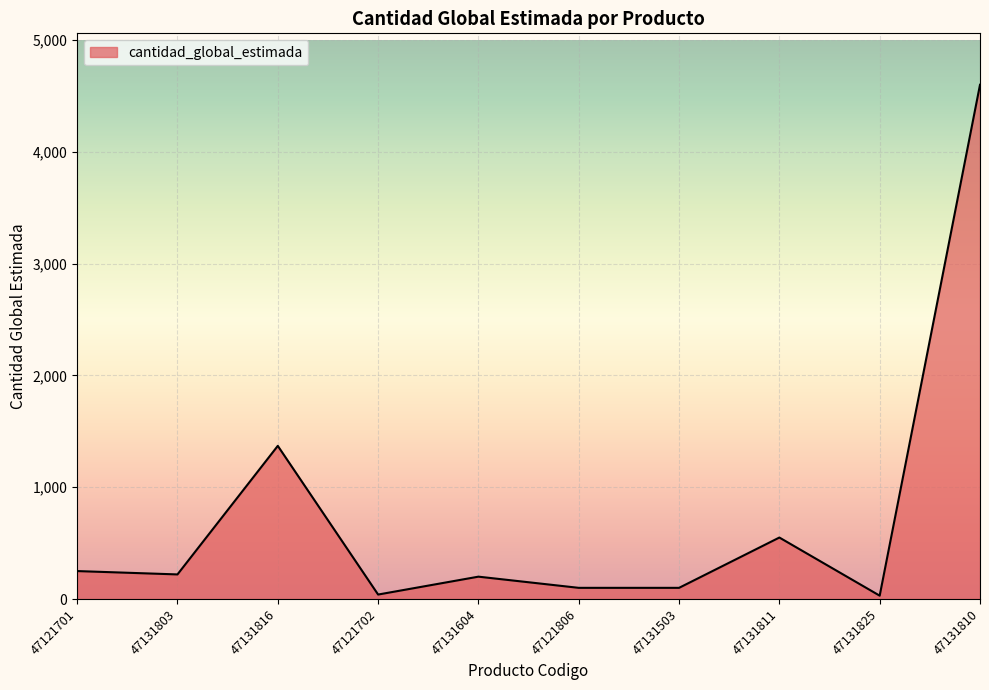

What is the difference between the maximum and minimum values?

4570